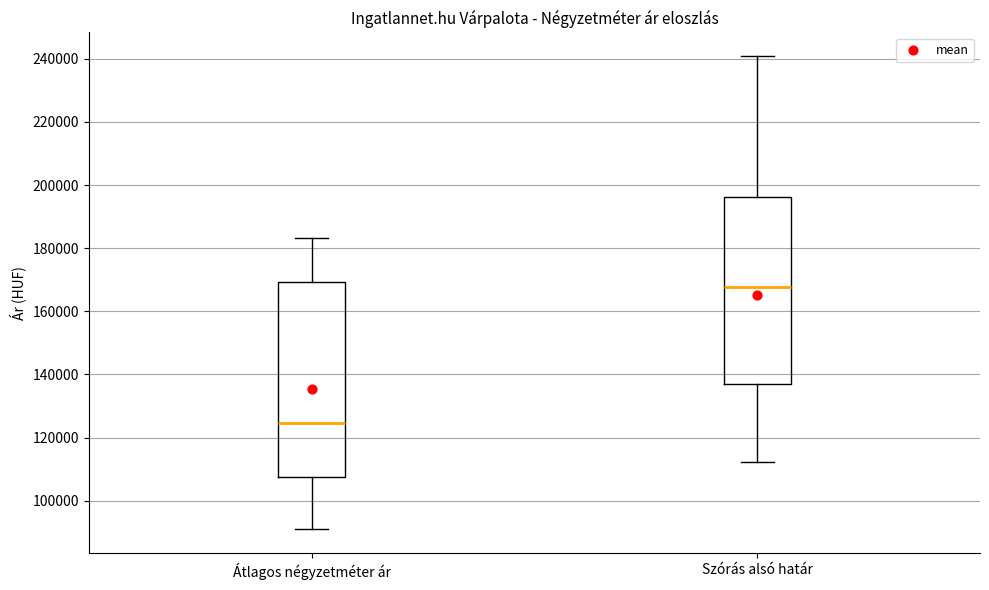

Comparing the boxes themselves (not the whiskers), which one is the tallest?

Átlagos négyzetméter ár